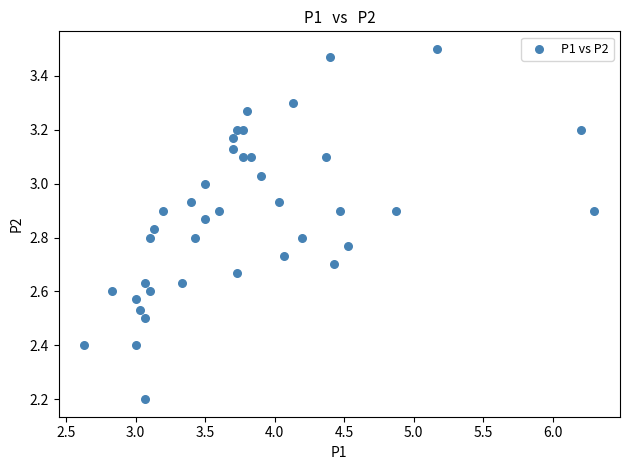

What Y value in the scatter plot is closest to 2?

2.2